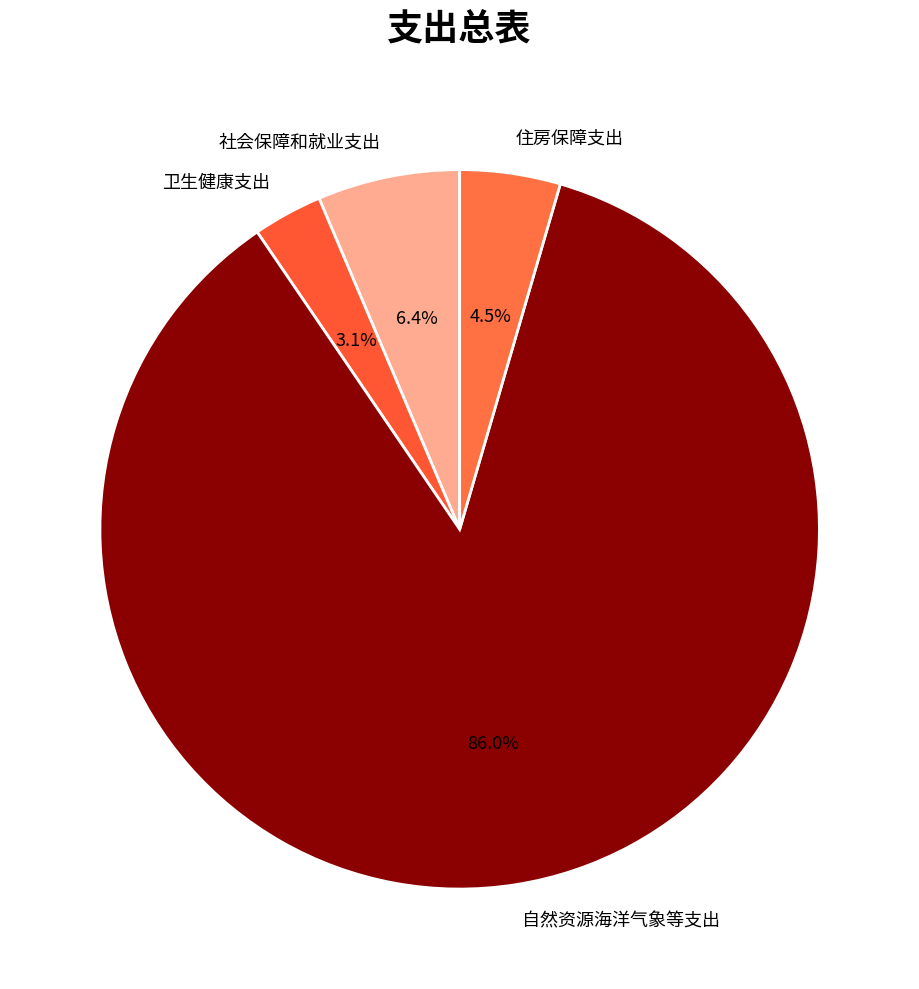

Is there any slice that represents more than half of the pie?

Yes